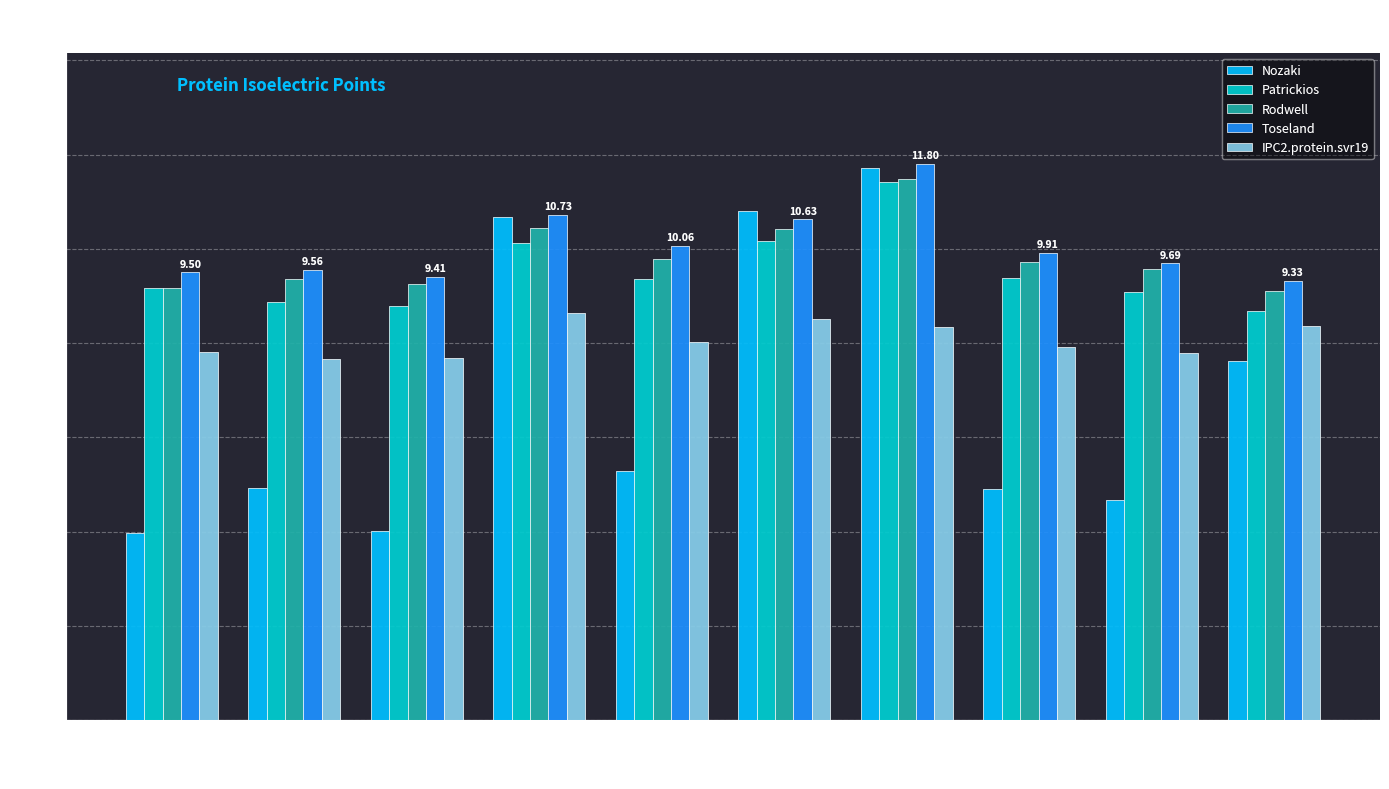

At which label does IPC2.protein.svr19 first exceed 8?

A0A068C8I2